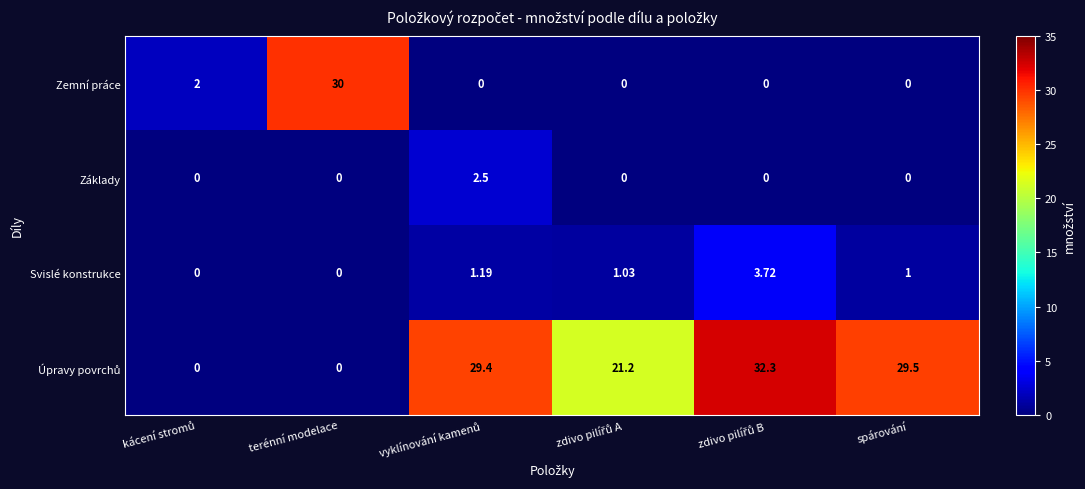

Count the number of categories in the chart.

6